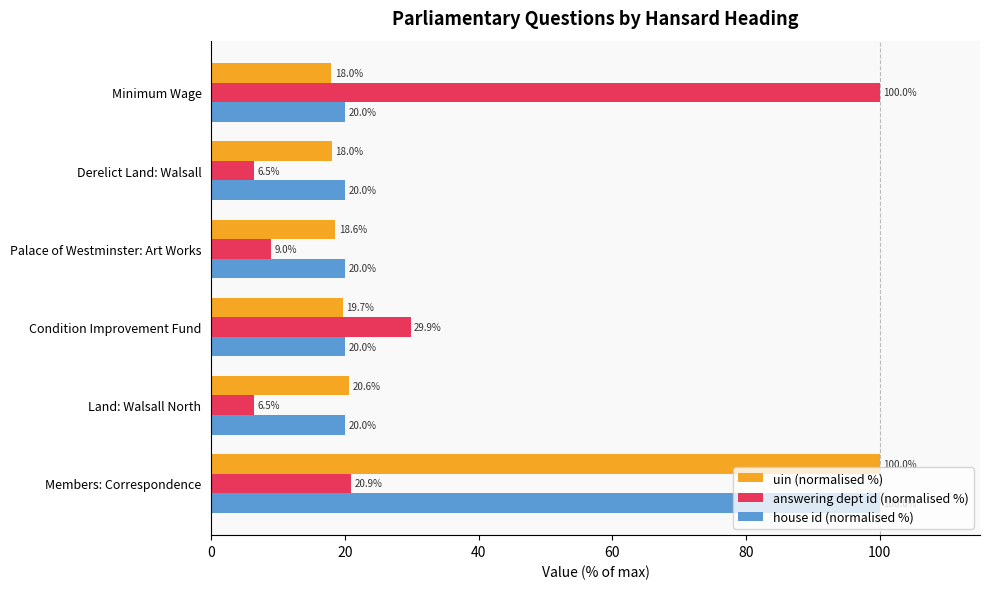

Is it true that uin (normalised %) equals 5.1 at Land: Walsall North?

False